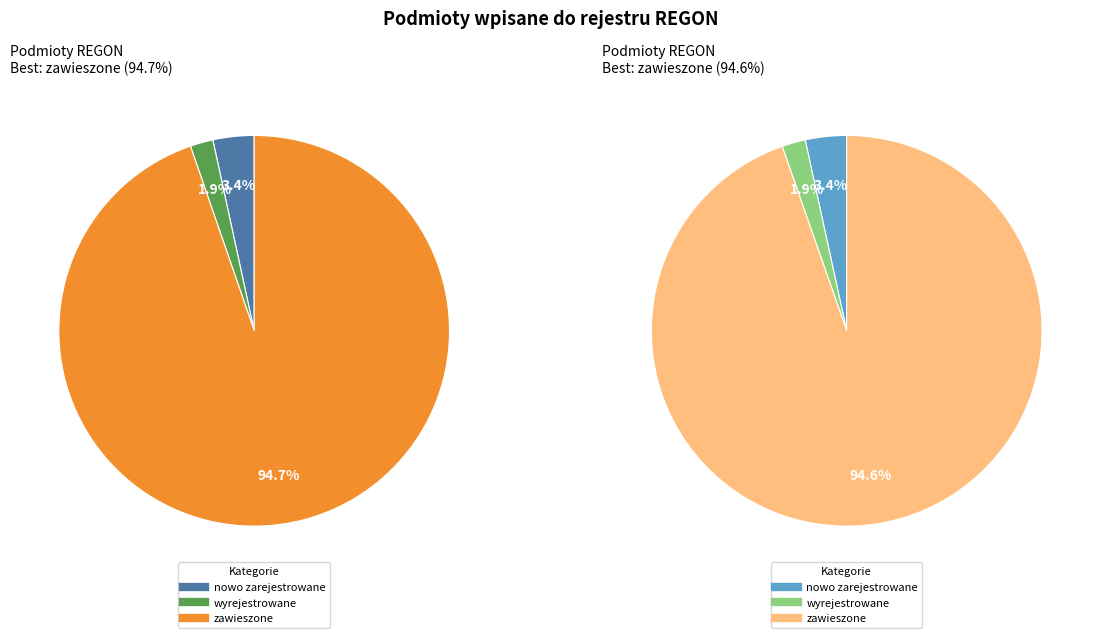

At lipiec, list the series in order from largest to smallest.

zawieszone, nowo zarejestrowane, wyrejestrowane